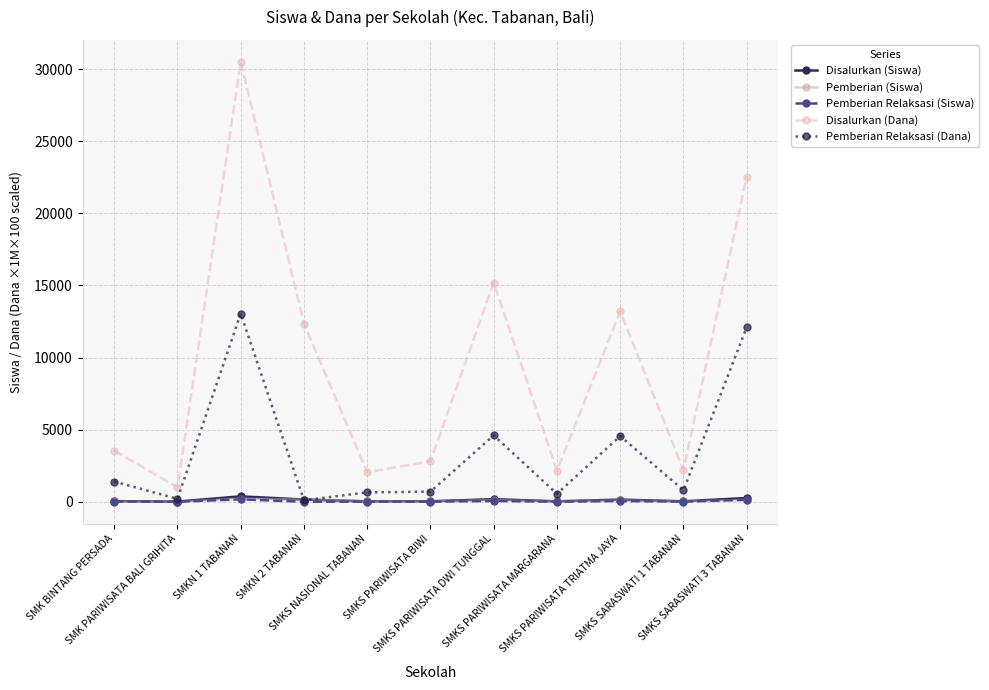

What are all the series names shown in the legend?

Disalurkan (Siswa), Pemberian (Siswa), Pemberian Relaksasi (Siswa), Disalurkan (Dana), Pemberian Relaksasi (Dana)